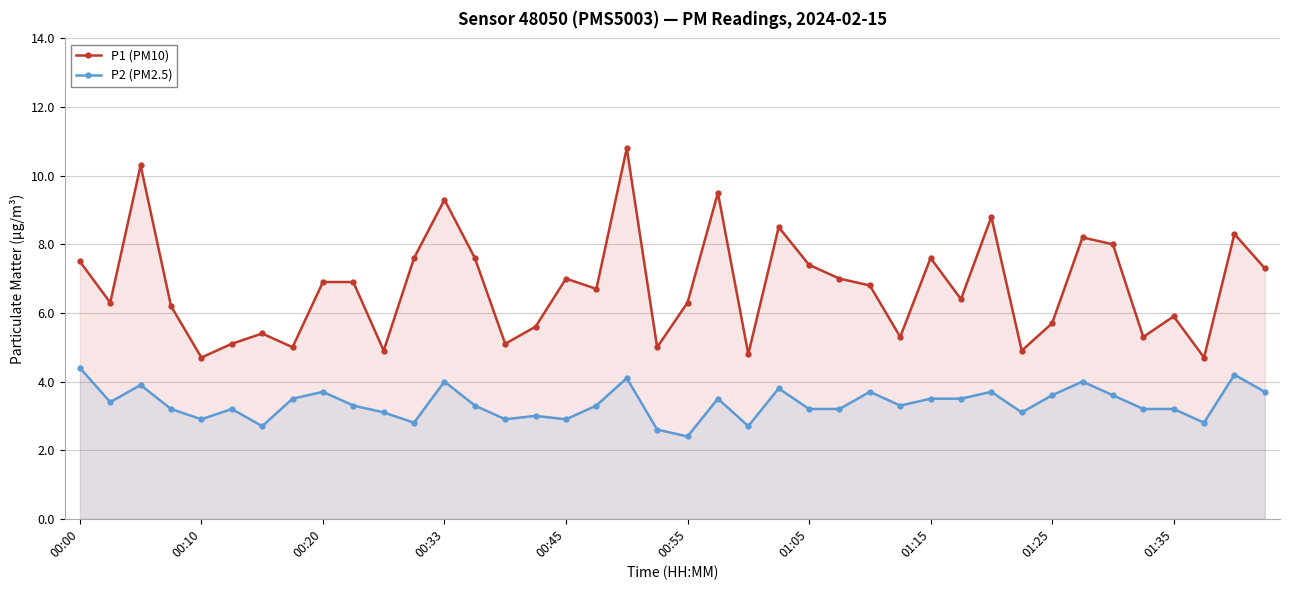

At how many categories does at least one series exceed 7?

15